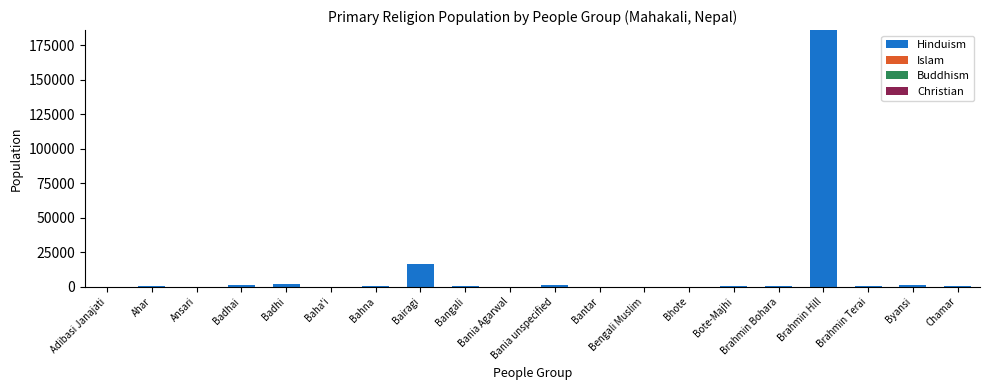

At which category is the sum across all series the highest?

Brahmin Hill